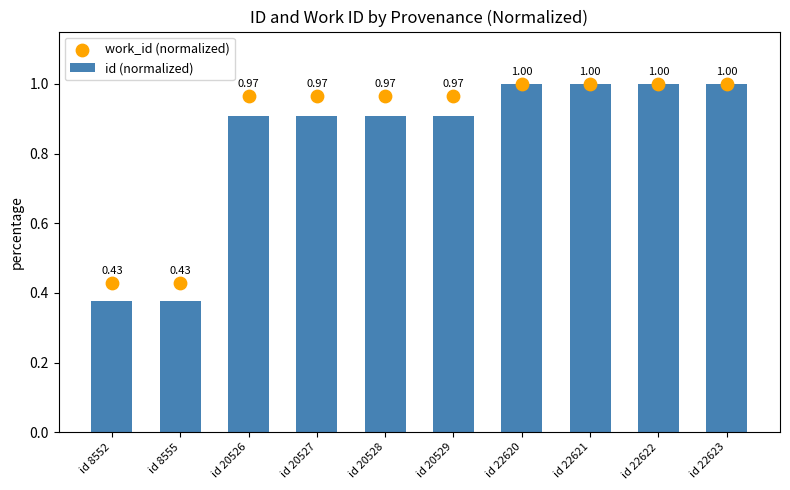

Which series reaches the minimum Y coordinate?

id (normalized)